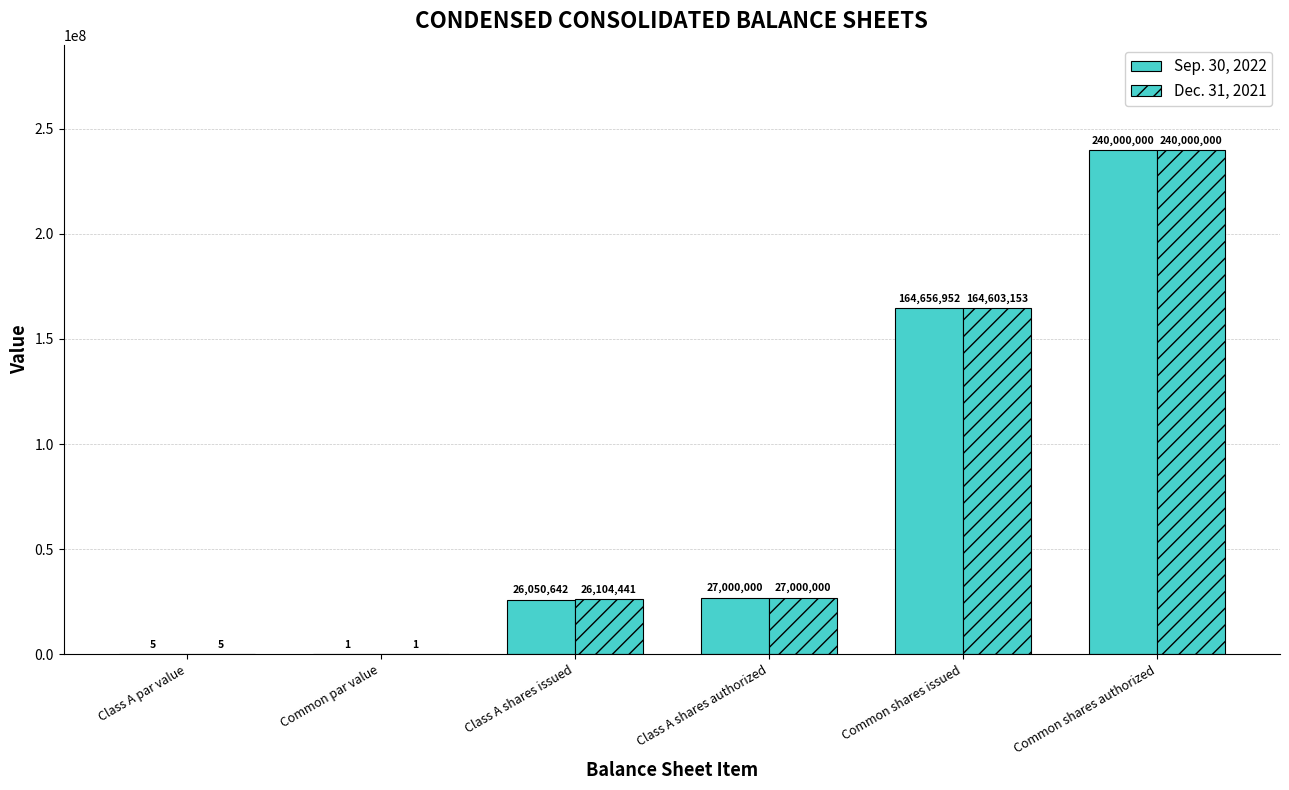

At which label does Dec. 31, 2021 reach its peak?

Common shares authorized